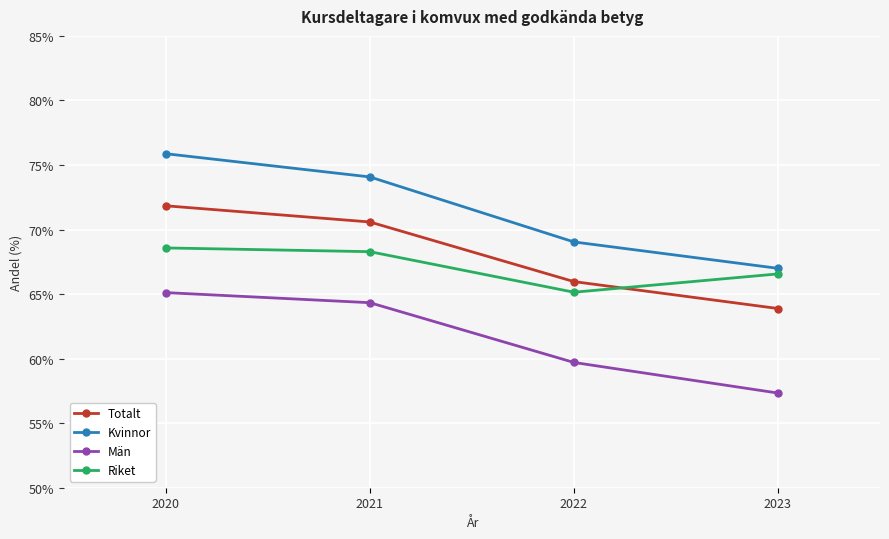

At which label does Män first exceed 64?

2020